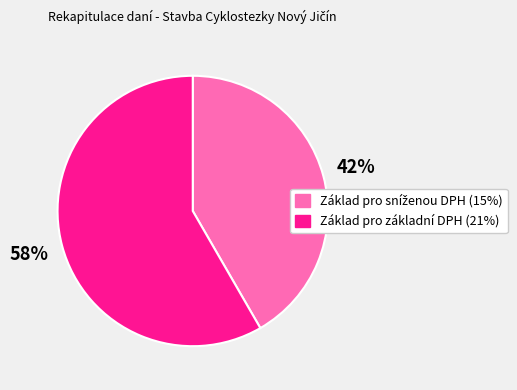

Which slice is the largest?

Základ pro základní DPH (21%)